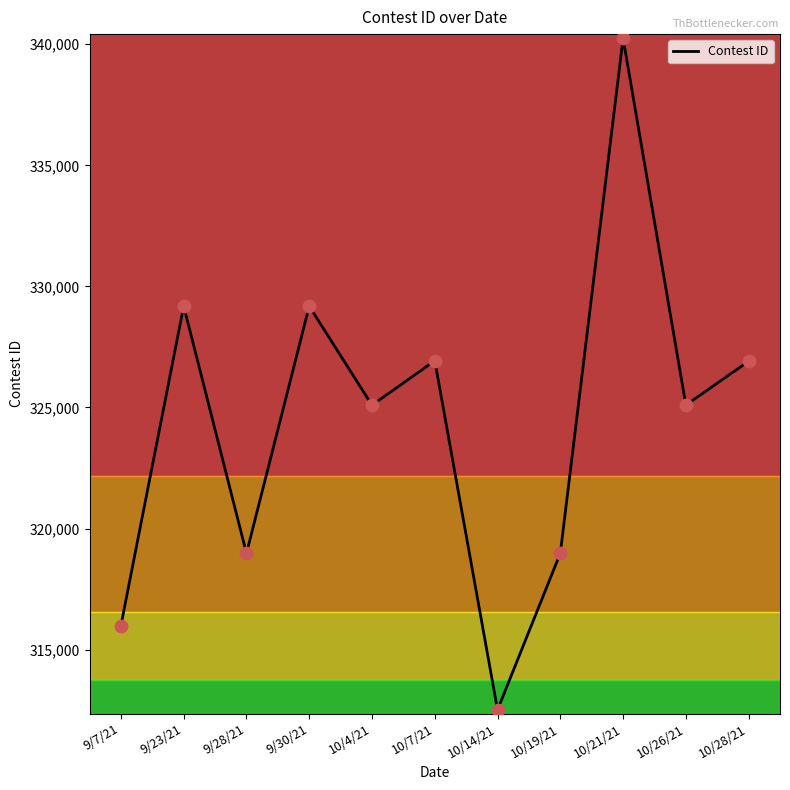

What is the ratio of the value at 9/30/21 to the value at 10/19/21?

1.0